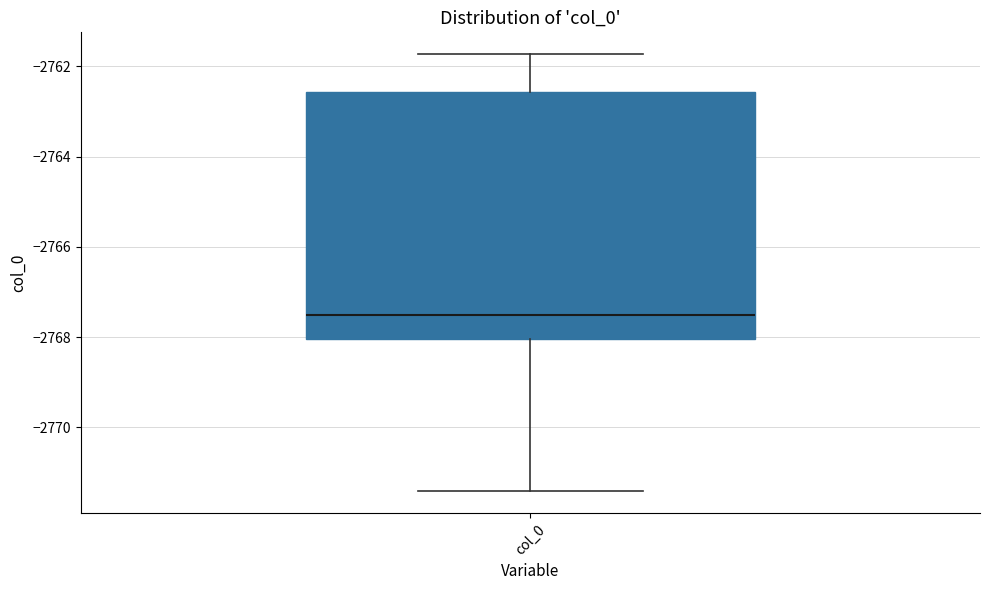

Where does the upper whisker of the box for col_0 end on the y-axis? The values are not printed on the chart, so give them approximately, as read against the axis.

-2761.8